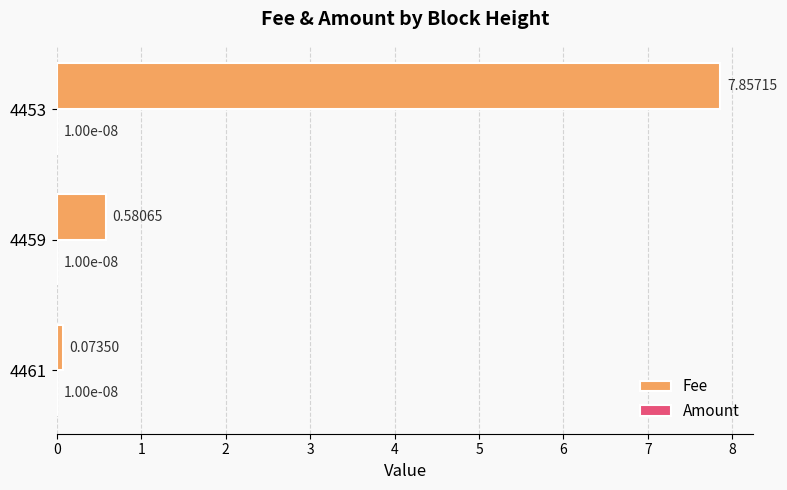

What is the sum of the Fee values at 4453 and 4459?

8.4